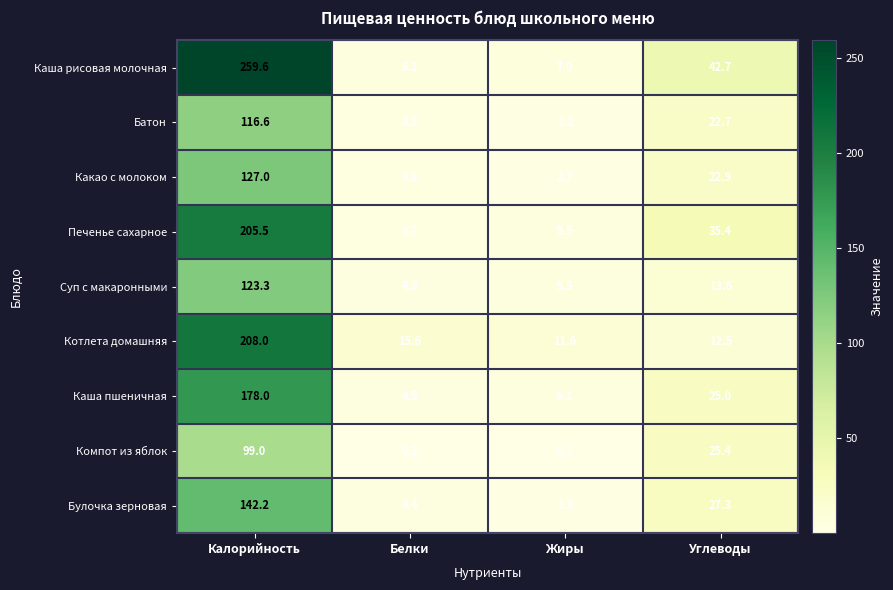

What is the minimum value for Котлета домашняя?

11.6